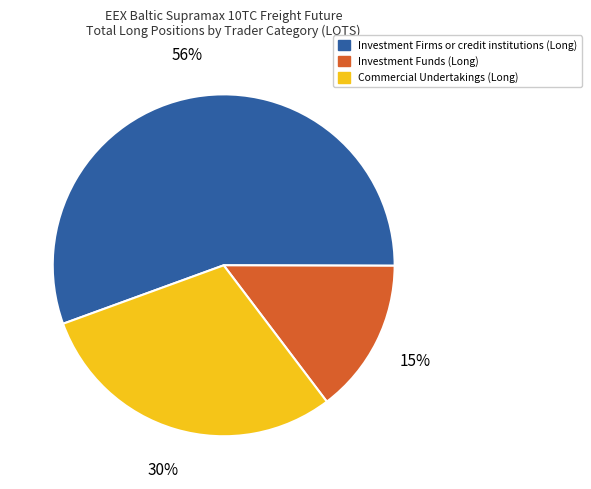

To the nearest percent, what is the difference between the largest and smallest slice percentages?

41%